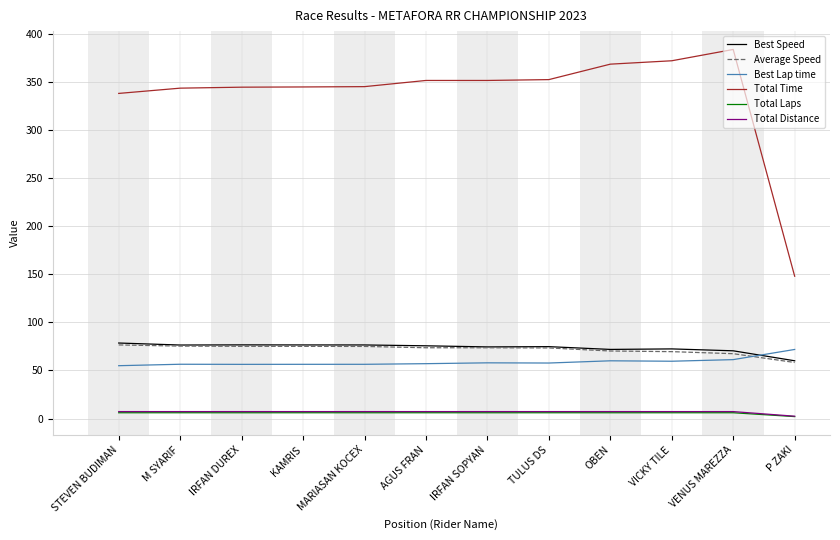

At how many categories does at least one series exceed 152?

11